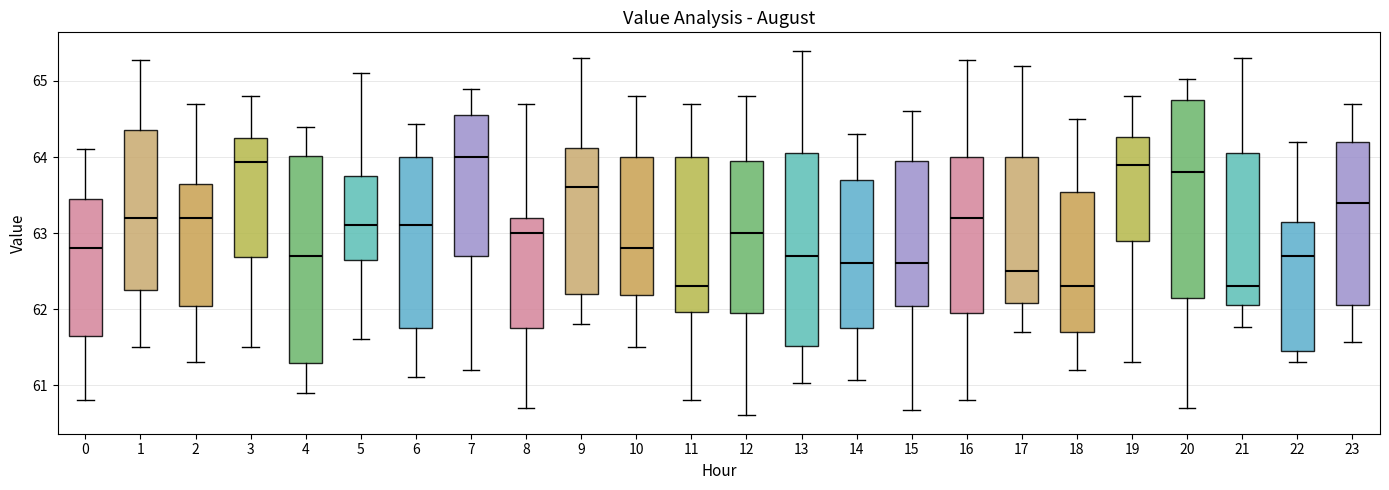

Reading left to right, transcribe this box plot: for each box, give where its median line is, the range the box spans, and where its two whiskers end, as read against the y-axis. The values are not printed on the chart, so give them approximately, as read against the axis.

0: median 62.8, box 61.7 to 63.5, whiskers 60.8 to 64.1
1: median 63.2, box 62.3 to 64.4, whiskers 61.5 to 65.3
2: median 63.2, box 62.0 to 63.7, whiskers 61.3 to 64.7
3: median 63.9, box 62.7 to 64.3, whiskers 61.5 to 64.8
4: median 62.7, box 61.3 to 64.0, whiskers 60.9 to 64.4
5: median 63.1, box 62.7 to 63.8, whiskers 61.6 to 65.1
6: median 63.1, box 61.8 to 64.0, whiskers 61.1 to 64.4
7: median 64.0, box 62.7 to 64.6, whiskers 61.2 to 64.9
8: median 63.0, box 61.8 to 63.2, whiskers 60.7 to 64.7
9: median 63.6, box 62.2 to 64.1, whiskers 61.8 to 65.3
10: median 62.8, box 62.2 to 64.0, whiskers 61.5 to 64.8
11: median 62.3, box 62.0 to 64.0, whiskers 60.8 to 64.7
12: median 63.0, box 62.0 to 64.0, whiskers 60.6 to 64.8
13: median 62.7, box 61.5 to 64.1, whiskers 61.0 to 65.4
14: median 62.6, box 61.8 to 63.7, whiskers 61.1 to 64.3
15: median 62.6, box 62.0 to 64.0, whiskers 60.7 to 64.6
16: median 63.2, box 62.0 to 64.0, whiskers 60.8 to 65.3
17: median 62.5, box 62.1 to 64.0, whiskers 61.7 to 65.2
18: median 62.3, box 61.7 to 63.5, whiskers 61.2 to 64.5
19: median 63.9, box 62.9 to 64.3, whiskers 61.3 to 64.8
20: median 63.8, box 62.2 to 64.8, whiskers 60.7 to 65.0
21: median 62.3, box 62.1 to 64.1, whiskers 61.8 to 65.3
22: median 62.7, box 61.5 to 63.2, whiskers 61.3 to 64.2
23: median 63.4, box 62.1 to 64.2, whiskers 61.6 to 64.7